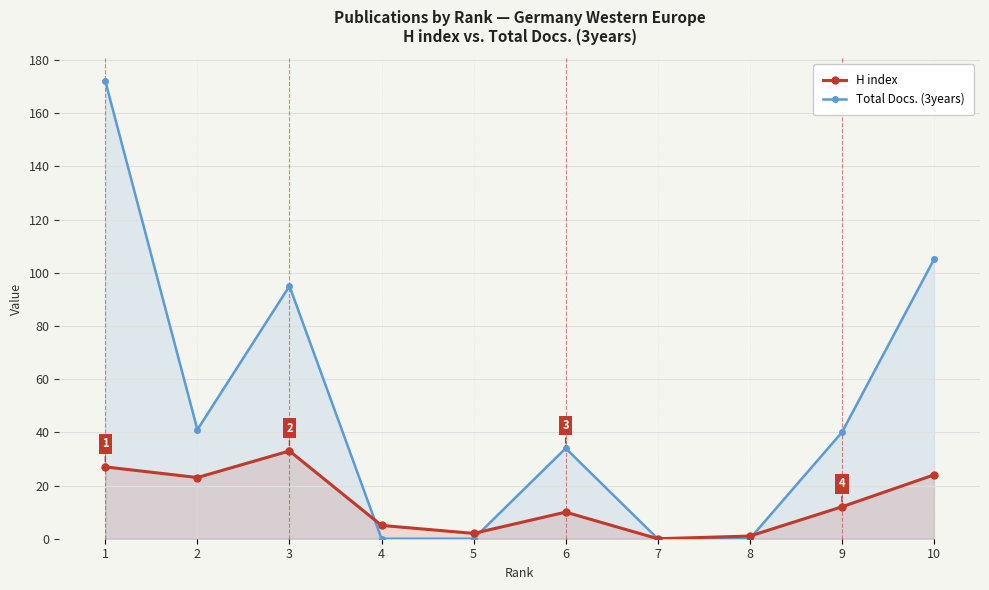

In H index, how many points are higher than both neighbors (excluding endpoints)?

2